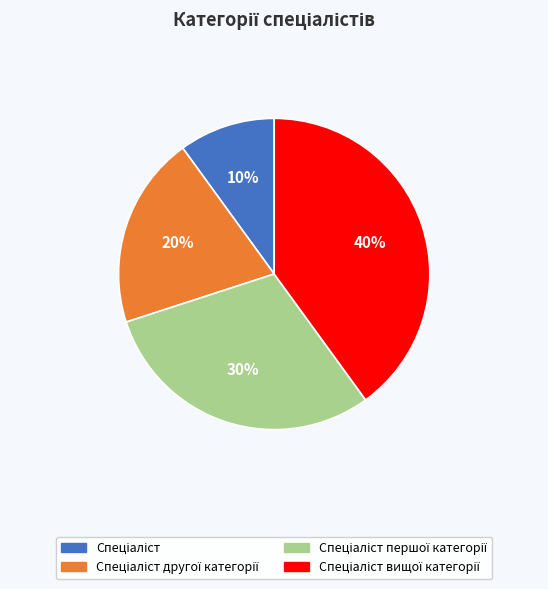

Is there any slice that represents more than half of the pie?

No